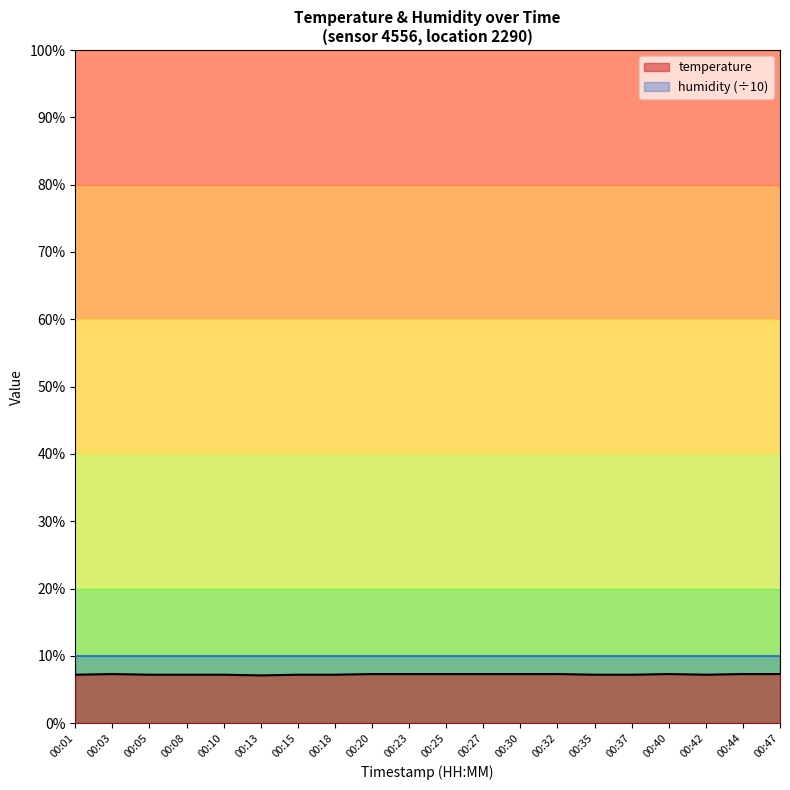

Where is the data nearest to the value 7?

00:13